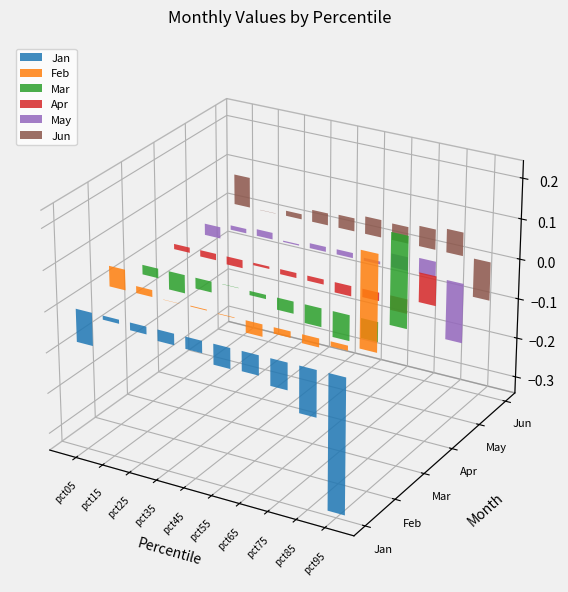

Reading left to right, transcribe all the data shown in this chart.

Jan: pct05=-0.1	pct15=-0.0	pct25=-0.0	pct35=-0.0	pct45=-0.0	pct55=-0.1	pct65=-0.0	pct75=-0.1	pct85=-0.1	pct95=-0.3
Feb: pct05=0.1	pct15=0.0	pct25=0.0	pct35=0.0	pct45=-0.0	pct55=-0.0	pct65=-0.0	pct75=-0.0	pct85=-0.0	pct95=0.2
Mar: pct05=-0.0	pct15=-0.0	pct25=-0.0	pct35=0.0	pct45=-0.0	pct55=-0.0	pct65=-0.0	pct75=-0.1	pct85=-0.0	pct95=0.2
Apr: pct05=-0.0	pct15=-0.0	pct25=-0.0	pct35=-0.0	pct45=-0.0	pct55=-0.0	pct65=-0.0	pct75=-0.0	pct85=-0.0	pct95=0.1
May: pct05=-0.0	pct15=0.0	pct25=0.0	pct35=0.0	pct45=0.0	pct55=0.0	pct65=0.0	pct75=0.0	pct85=0.0	pct95=-0.1
Jun: pct05=0.1	pct15=-0.0	pct25=0.0	pct35=0.0	pct45=0.0	pct55=0.0	pct65=0.0	pct75=0.1	pct85=0.1	pct95=-0.1